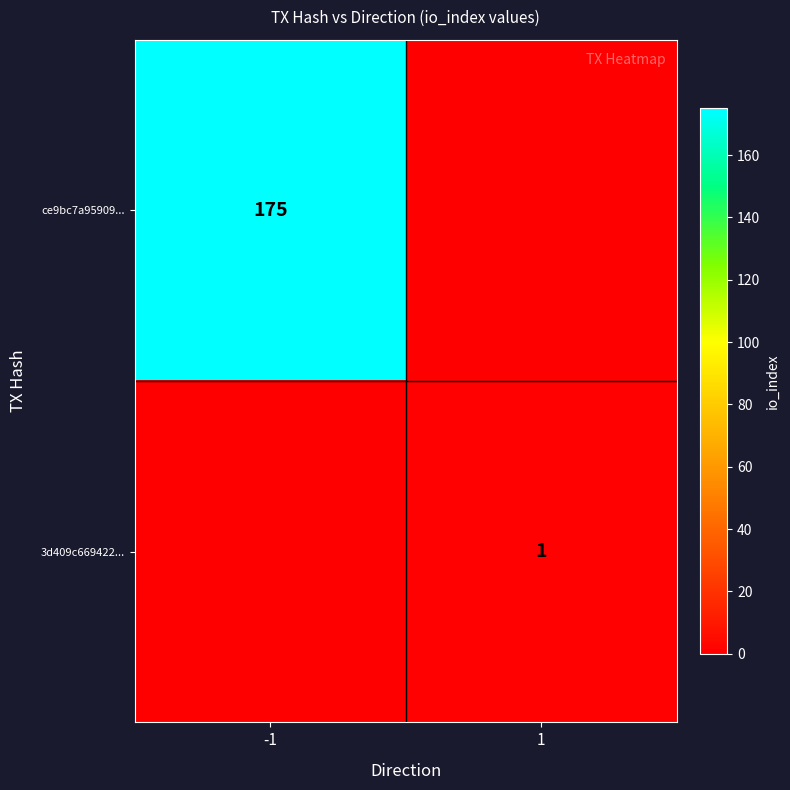

True or false: 3d409c669422... has a value of 1 at 1.

True